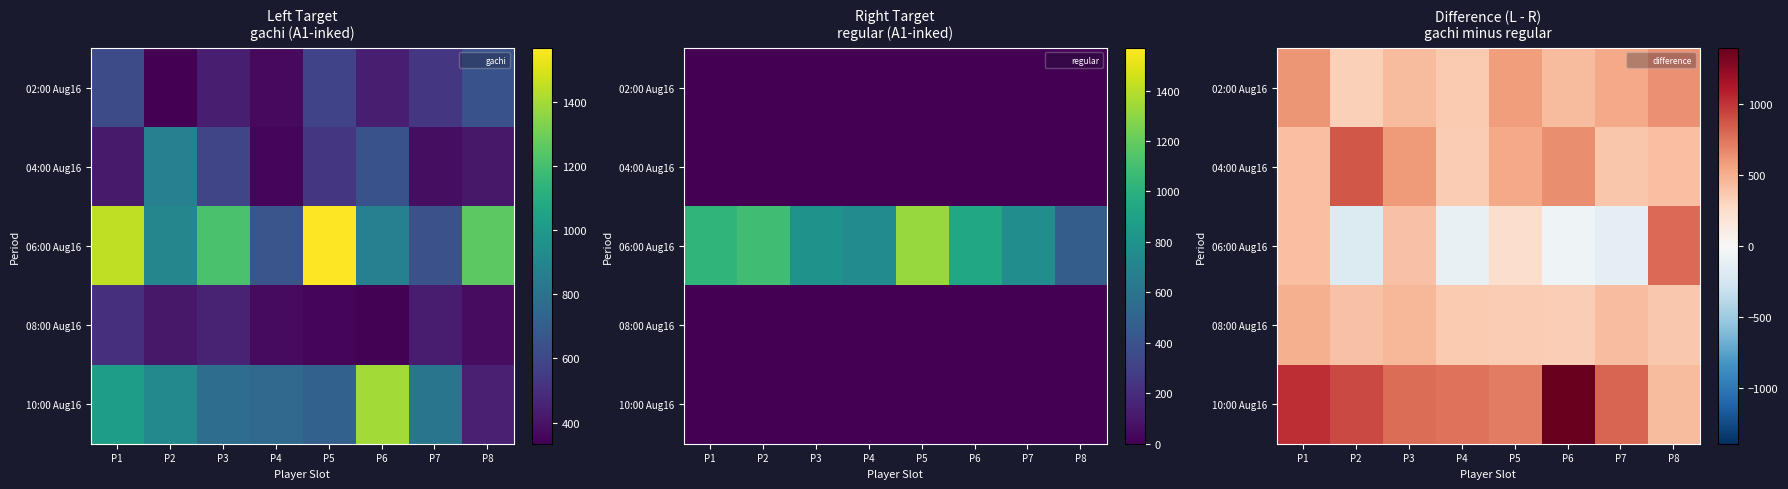

Rank the series by their maximum value, from lowest to highest.

08:00 Aug16, 02:00 Aug16, 06:00 Aug16, 04:00 Aug16, 10:00 Aug16